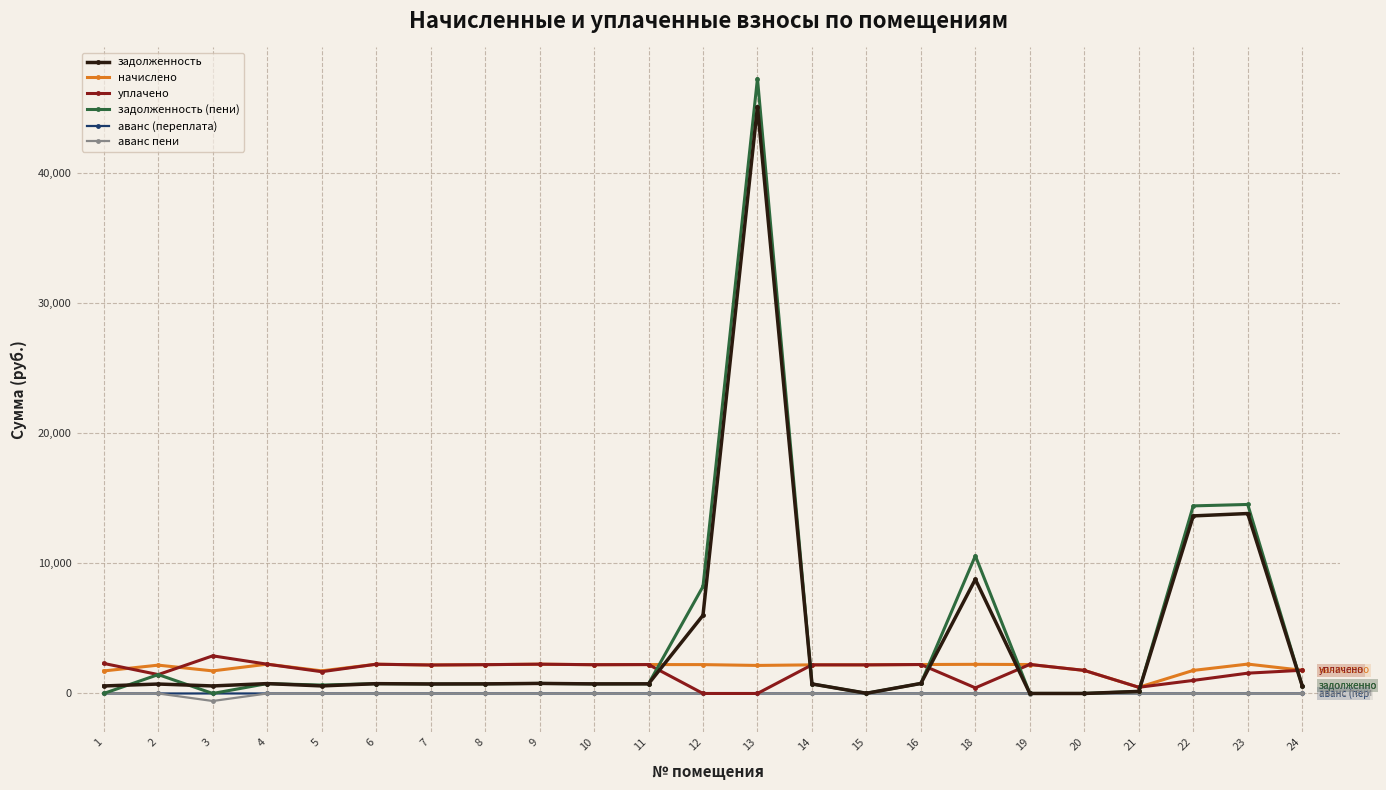

Is the value of задолженность at 4 greater than the value of аванс пени at 14?

Yes